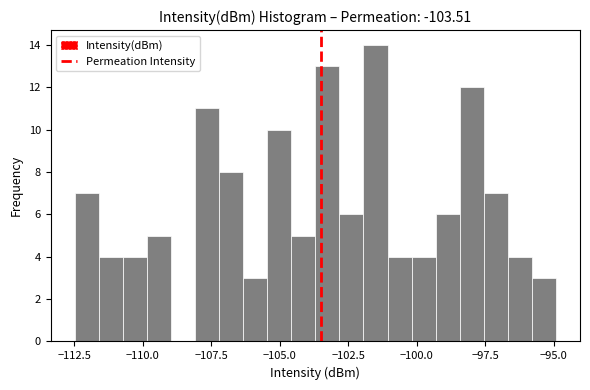

Around what value on the x-axis is the tallest bar? Give the approximate position of its centre, as read against the axis.

-101.5